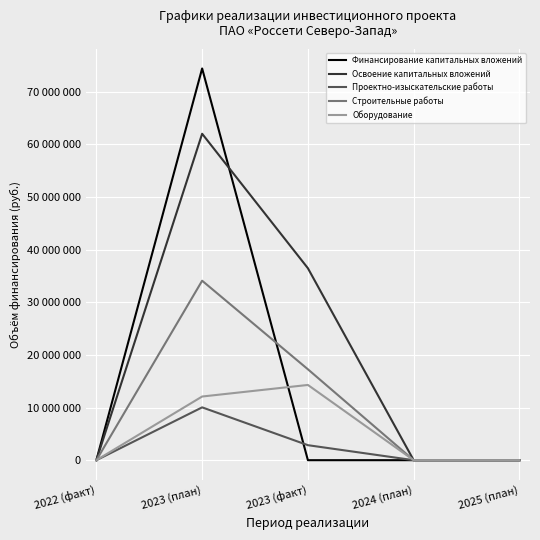

What are all the series names shown in the legend?

Финансирование капитальных вложений, Освоение капитальных вложений, Проектно-изыскательские работы, Строительные работы, Оборудование